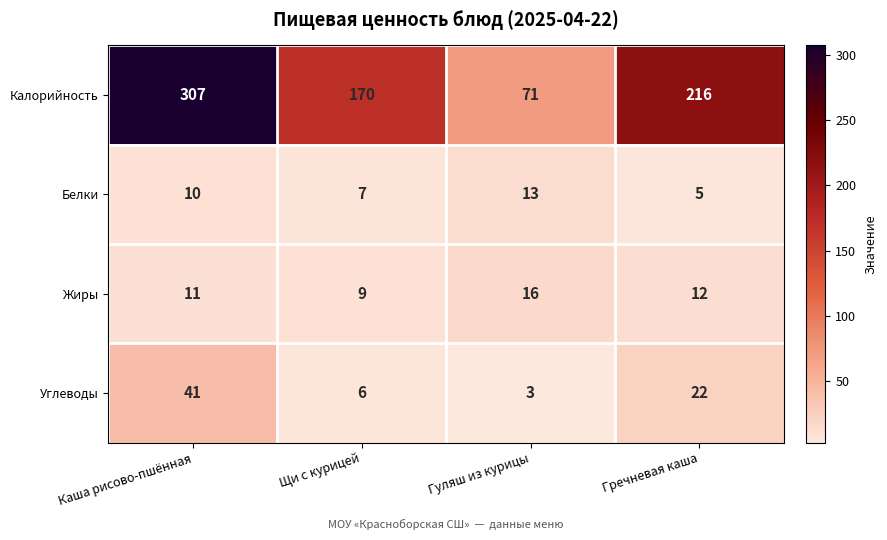

Which label corresponds to the largest value in the chart?

Каша рисово-пшённая